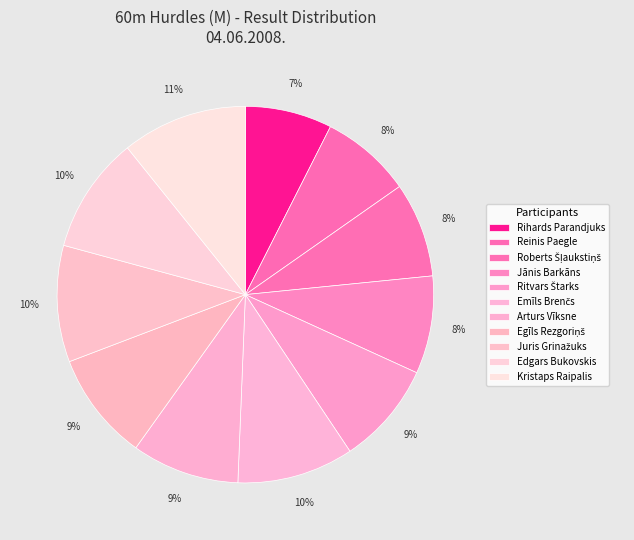

Count the number of slices in the pie.

11